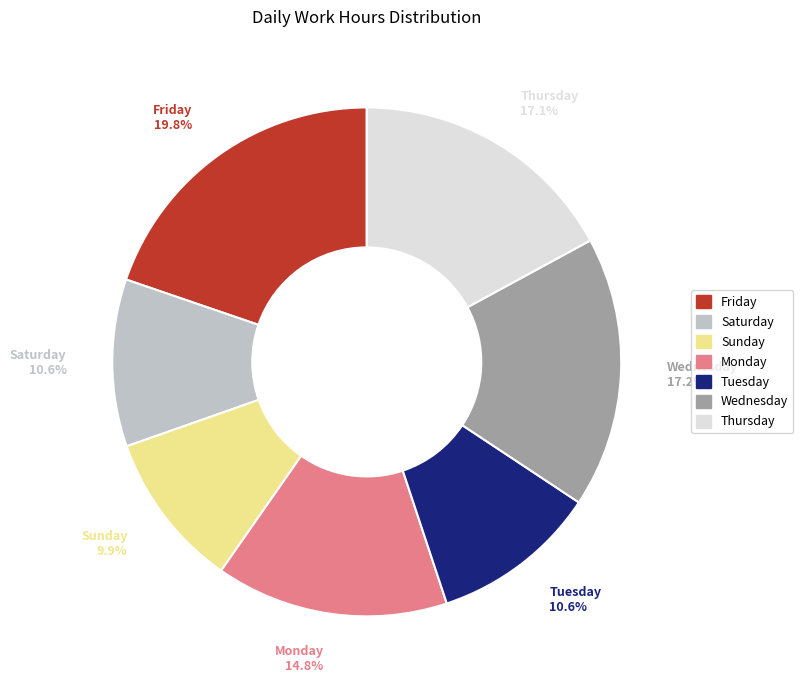

Is there any slice that represents more than half of the pie?

No